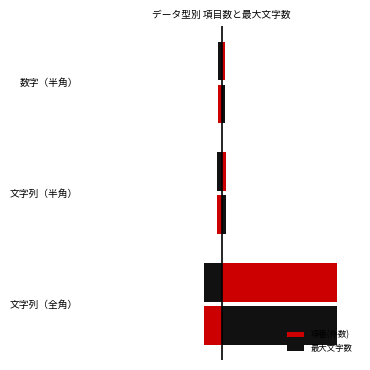

What is the difference between the maximum and minimum values in the 項番(件数) series?

12.0